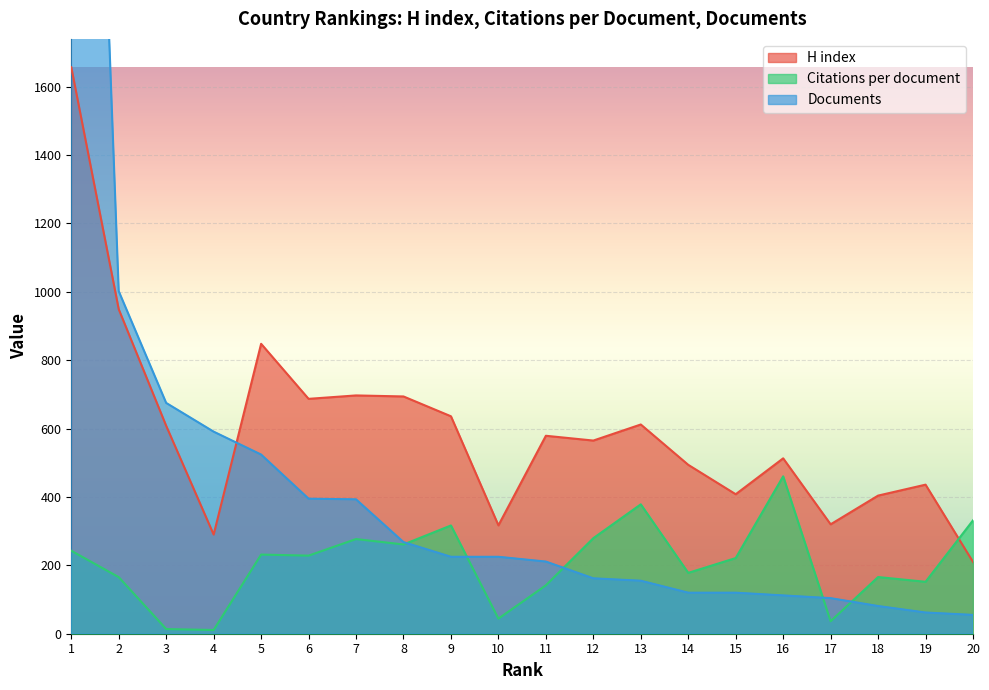

True or false: Citations per document and Documents cross at least once.

True